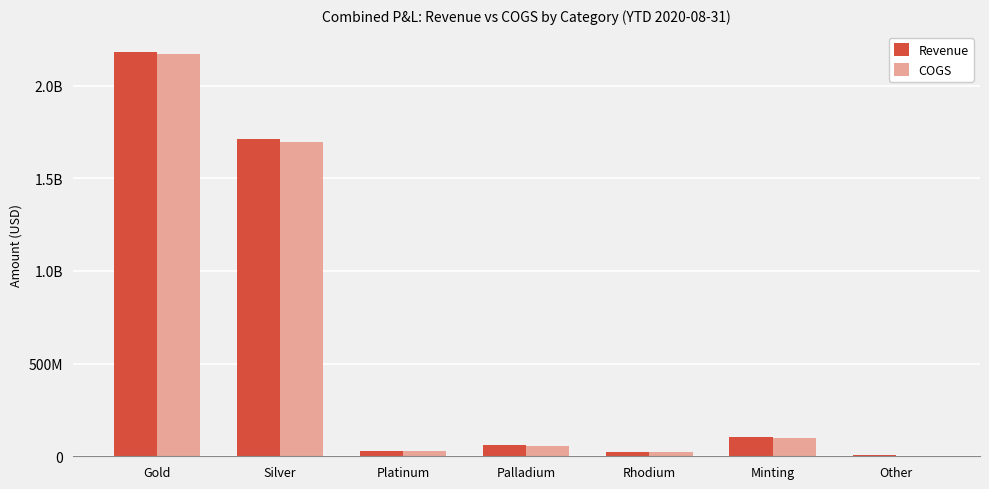

What is the sum of all Revenue values?

4113023565.9